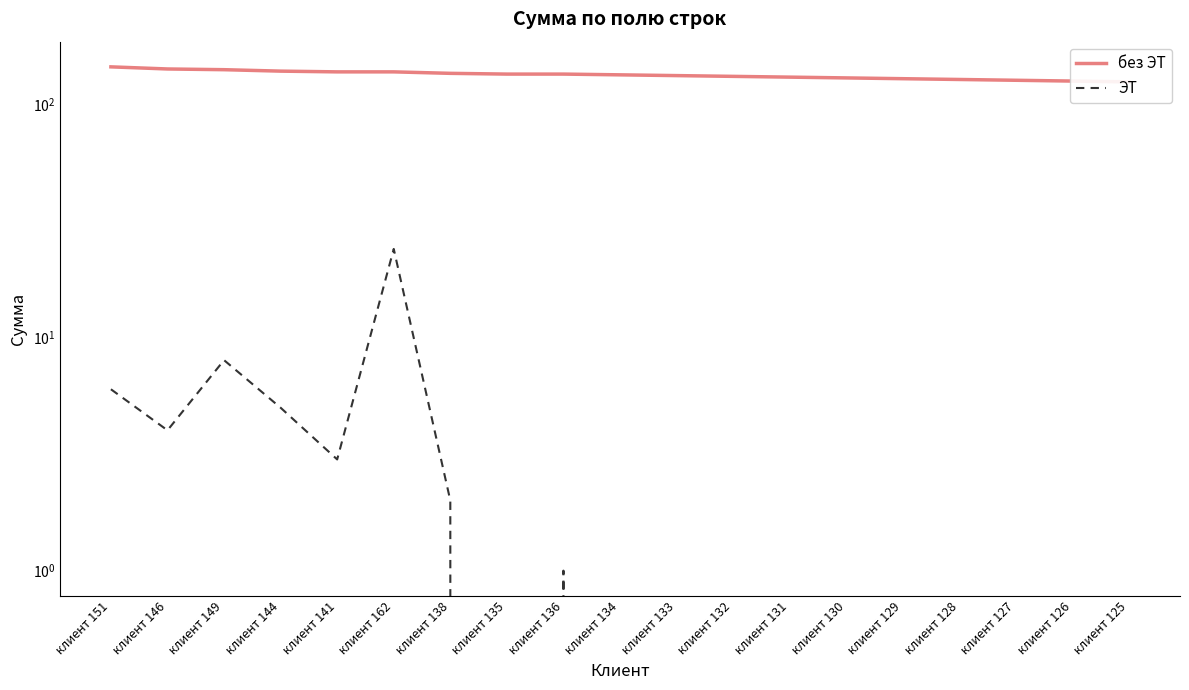

Which series changed the most between клиент 136 and клиент 126?

без ЭТ